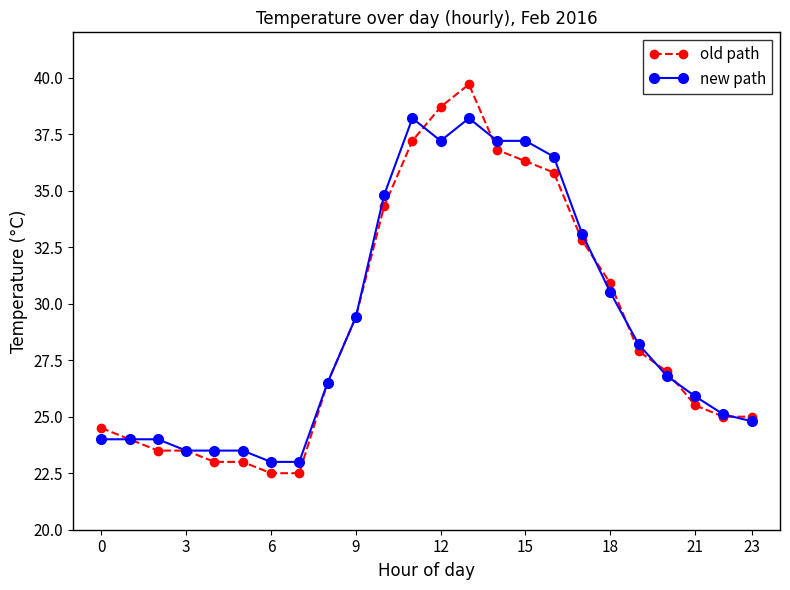

Which series ends up on top after the final intersection of new path and old path?

old path